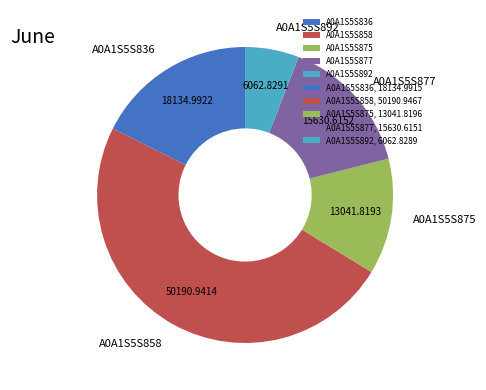

Rank the categories by value from lowest to highest.

A0A1S5S892, A0A1S5S875, A0A1S5S877, A0A1S5S836, A0A1S5S858